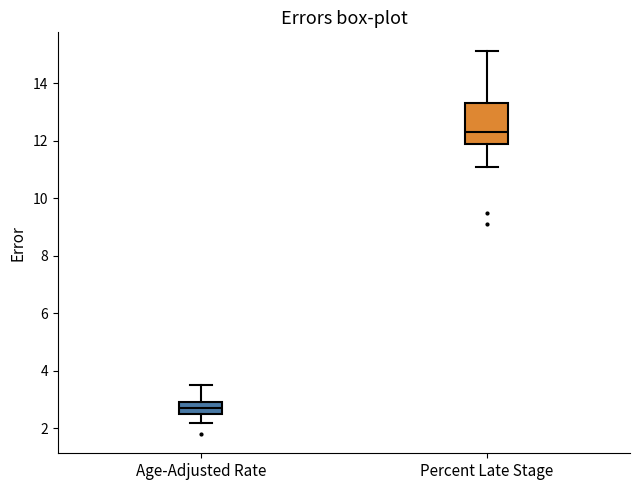

Which box's median line is the highest?

Percent Late Stage